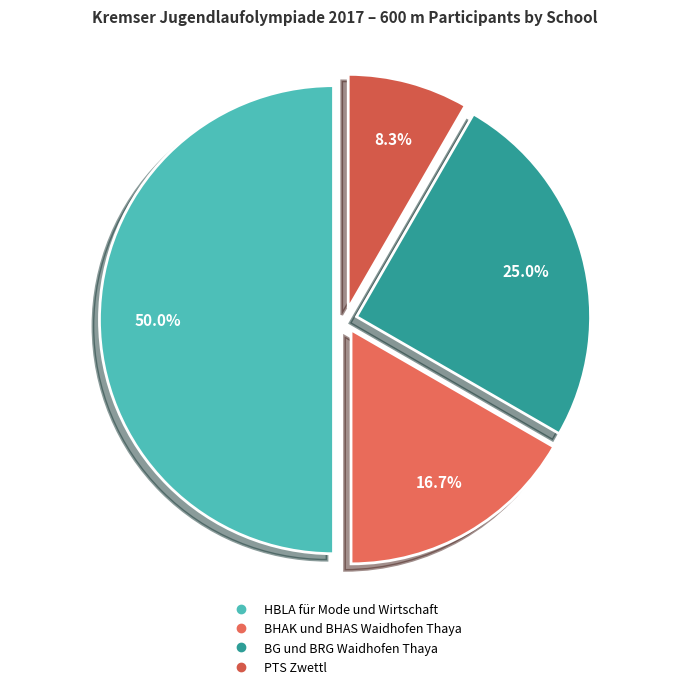

Which slice is the largest?

HBLA für Mode und Wirtschaft